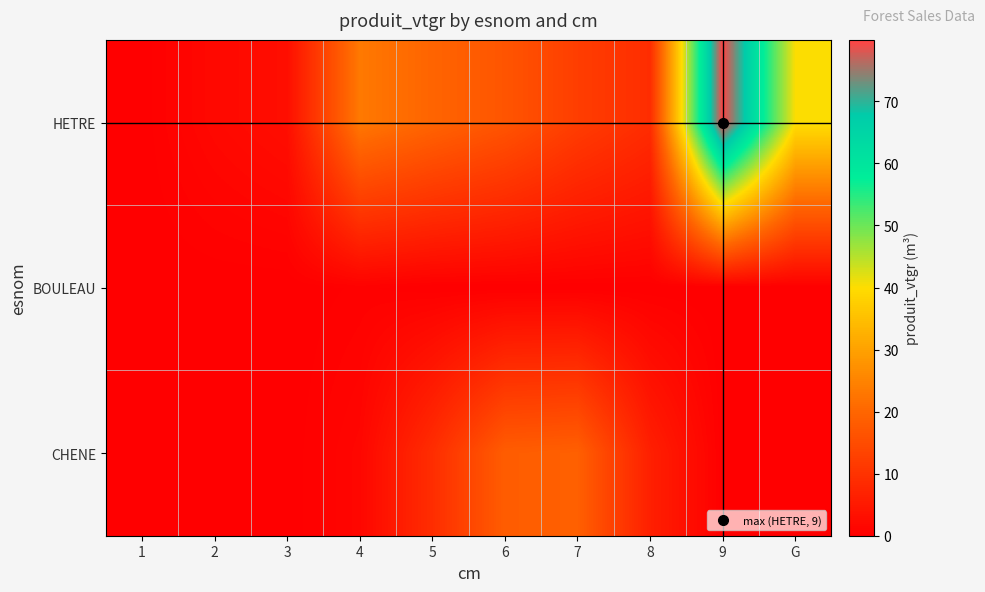

Reading left to right, what are all the values shown in this chart?

HETRE: 1=0.1	2=1.8	3=3.0	4=23.2	5=19.8	6=16.7	7=12.2	8=8.9	9=79.9	G=40.2
BOULEAU: 1=0.0	2=0.0	3=0.0	4=0.4	5=0.0	6=0.0	7=0.0	8=0.0	9=0.0	G=0.0
CHENE: 1=0.0	2=0.0	3=0.0	4=1.4	5=9.0	6=18.3	7=18.9	8=6.3	9=0.0	G=0.0